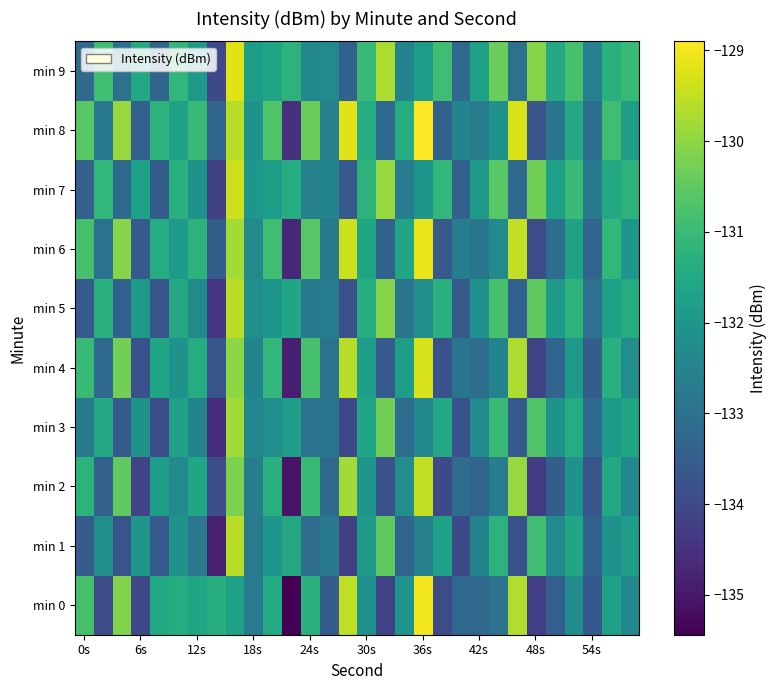

Reading left to right, transcribe all the data shown in this chart.

min 0: -130.8	-134.0	-130.1	-134.0	-131.5	-131.4	-131.6	-131.3	-131.7	-132.8	-131.4	-135.4	-131.3	-133.5	-129.5	-132.2	-134.1	-132.1	-129.0	-134.0	-133.3	-133.3	-133.0	-129.6	-134.2	-133.5	-132.2	-133.6	-131.7	-132.4
min 1: -133.5	-132.2	-133.7	-132.0	-133.6	-132.1	-132.8	-134.8	-129.6	-132.7	-132.0	-131.5	-133.1	-132.8	-134.2	-131.9	-130.5	-133.3	-132.6	-131.7	-134.0	-132.5	-131.2	-133.8	-130.9	-132.3	-131.6	-133.4	-132.1	-131.8
min 2: -131.2	-133.4	-130.5	-134.1	-131.8	-132.3	-131.6	-133.9	-130.2	-132.7	-131.3	-135.1	-131.0	-133.2	-129.8	-132.0	-133.8	-132.2	-129.5	-134.0	-133.1	-133.3	-132.7	-129.9	-134.3	-133.5	-132.1	-133.7	-131.5	-132.4
min 3: -132.8	-131.5	-133.6	-132.1	-133.9	-131.7	-132.5	-134.6	-129.8	-132.4	-132.2	-131.8	-133.0	-132.9	-134.0	-131.6	-130.3	-133.1	-132.4	-131.5	-133.8	-132.3	-131.0	-133.6	-130.7	-132.1	-131.4	-133.2	-131.9	-131.6
min 4: -131.0	-133.2	-130.3	-133.8	-131.6	-132.1	-131.4	-133.7	-130.0	-132.5	-131.1	-134.9	-130.8	-133.0	-129.6	-131.8	-133.6	-131.8	-129.3	-133.8	-132.9	-133.1	-132.5	-129.7	-134.1	-133.3	-131.9	-133.5	-131.3	-132.2
min 5: -133.6	-131.3	-133.4	-131.9	-133.7	-131.5	-132.3	-134.4	-129.6	-132.2	-132.0	-131.6	-132.8	-132.7	-133.8	-131.4	-130.1	-132.9	-132.2	-131.3	-133.6	-132.1	-130.8	-133.4	-130.5	-131.9	-131.2	-133.0	-131.7	-131.4
min 6: -130.8	-133.0	-130.1	-133.6	-131.4	-131.9	-131.2	-133.5	-129.8	-132.3	-130.9	-134.7	-130.6	-132.8	-129.4	-131.6	-133.4	-131.6	-129.1	-133.6	-132.7	-132.9	-132.3	-129.5	-133.9	-133.1	-131.7	-133.3	-131.1	-132.0
min 7: -133.4	-131.1	-133.2	-131.7	-133.5	-131.3	-132.1	-134.2	-129.4	-132.0	-131.8	-131.4	-132.6	-132.5	-133.6	-131.2	-129.9	-132.7	-132.0	-131.1	-133.4	-131.9	-130.6	-133.2	-130.3	-131.7	-131.0	-132.8	-131.5	-131.2
min 8: -130.6	-132.8	-129.9	-133.4	-131.2	-131.7	-131.0	-133.3	-129.6	-132.1	-130.7	-134.5	-130.4	-132.6	-129.2	-131.4	-133.2	-131.4	-128.9	-133.4	-132.5	-132.7	-132.1	-129.3	-133.7	-132.9	-131.5	-133.1	-130.9	-131.8
min 9: -133.2	-130.9	-133.0	-131.5	-133.3	-131.1	-131.9	-134.0	-129.2	-131.8	-131.6	-131.2	-132.4	-132.3	-133.4	-131.0	-129.7	-132.5	-131.8	-130.9	-133.2	-131.7	-130.4	-133.0	-130.1	-131.5	-130.8	-132.6	-131.3	-131.0